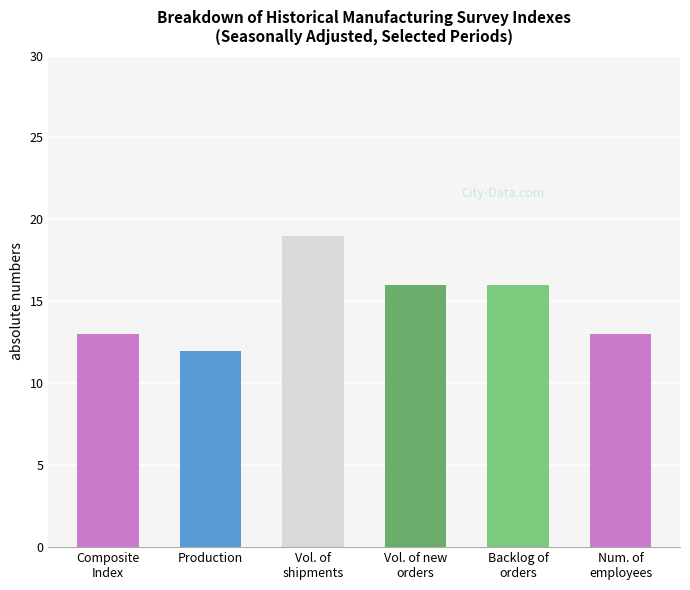

What is the maximum value shown in the chart?

19